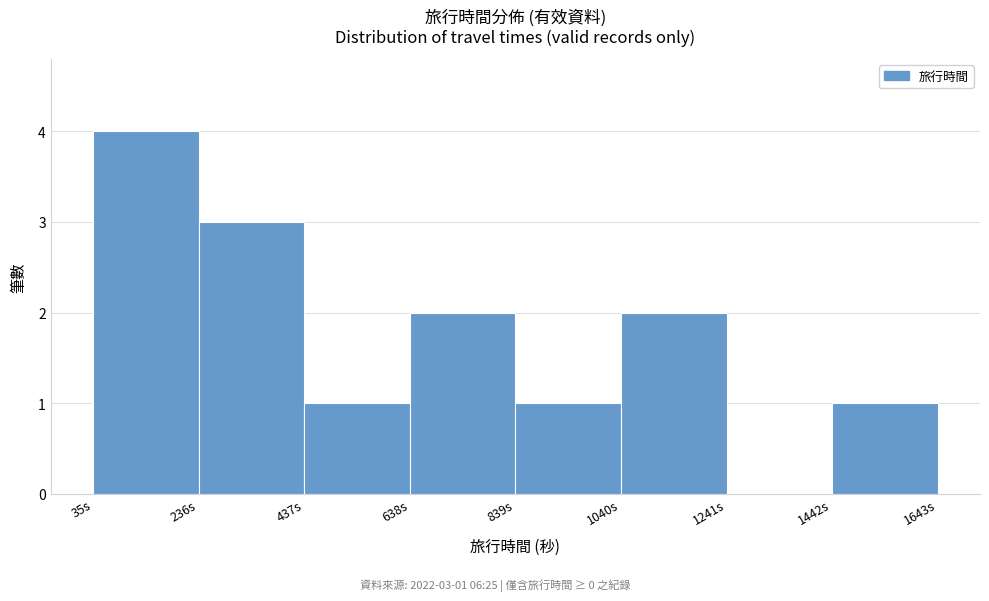

Over which range of the x-axis is the bar tallest?

50 to 250